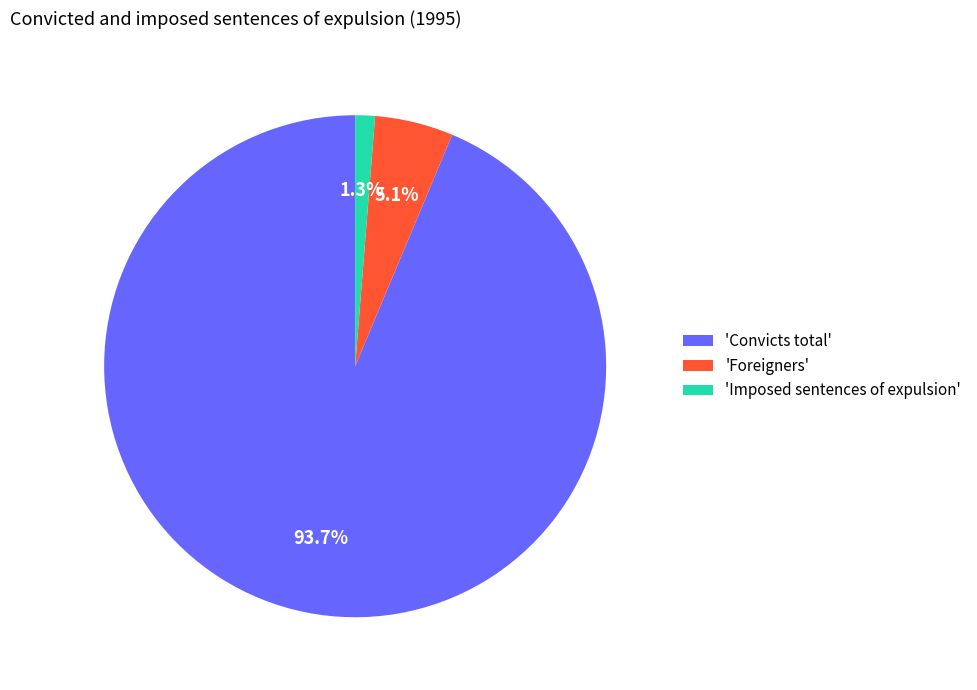

What is the largest slice in the pie chart?

'Convicts total'